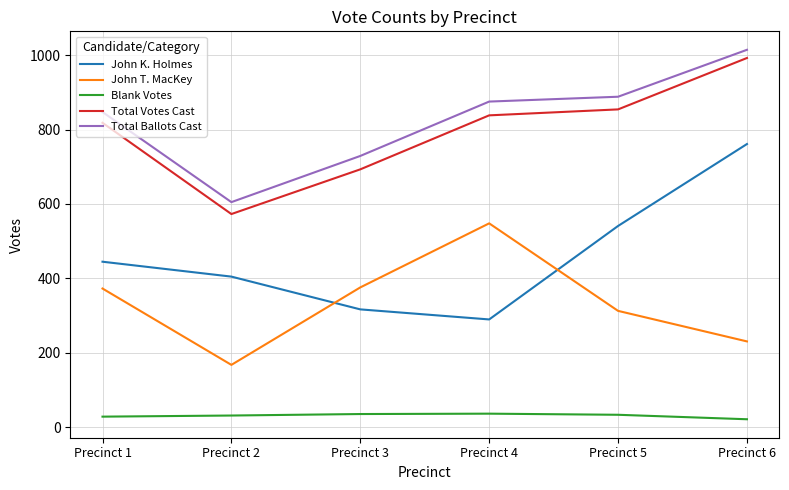

What is the difference between the second highest and second lowest values in the John T. MacKey series?

145